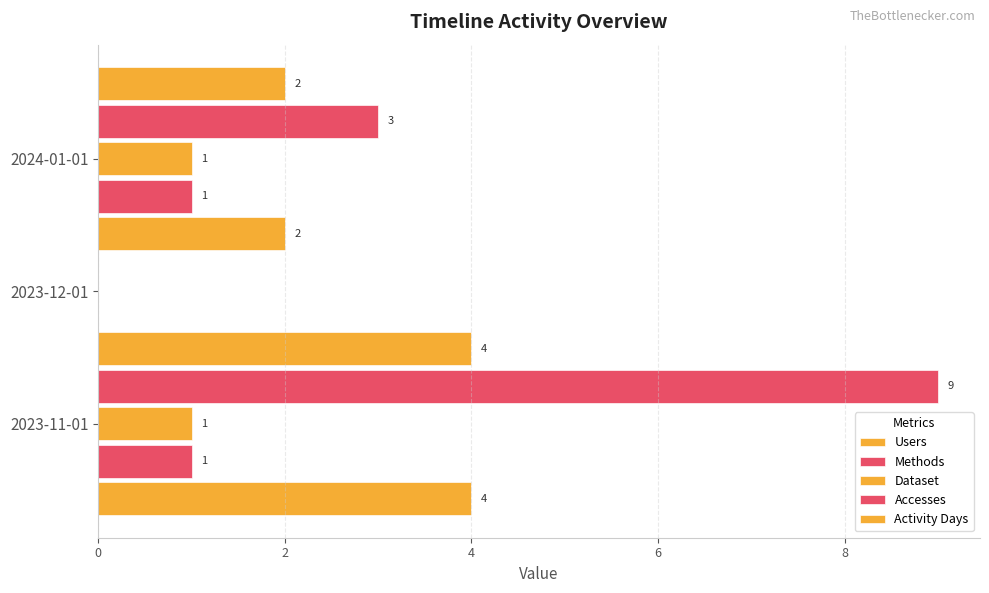

How many bars are there in total?

15